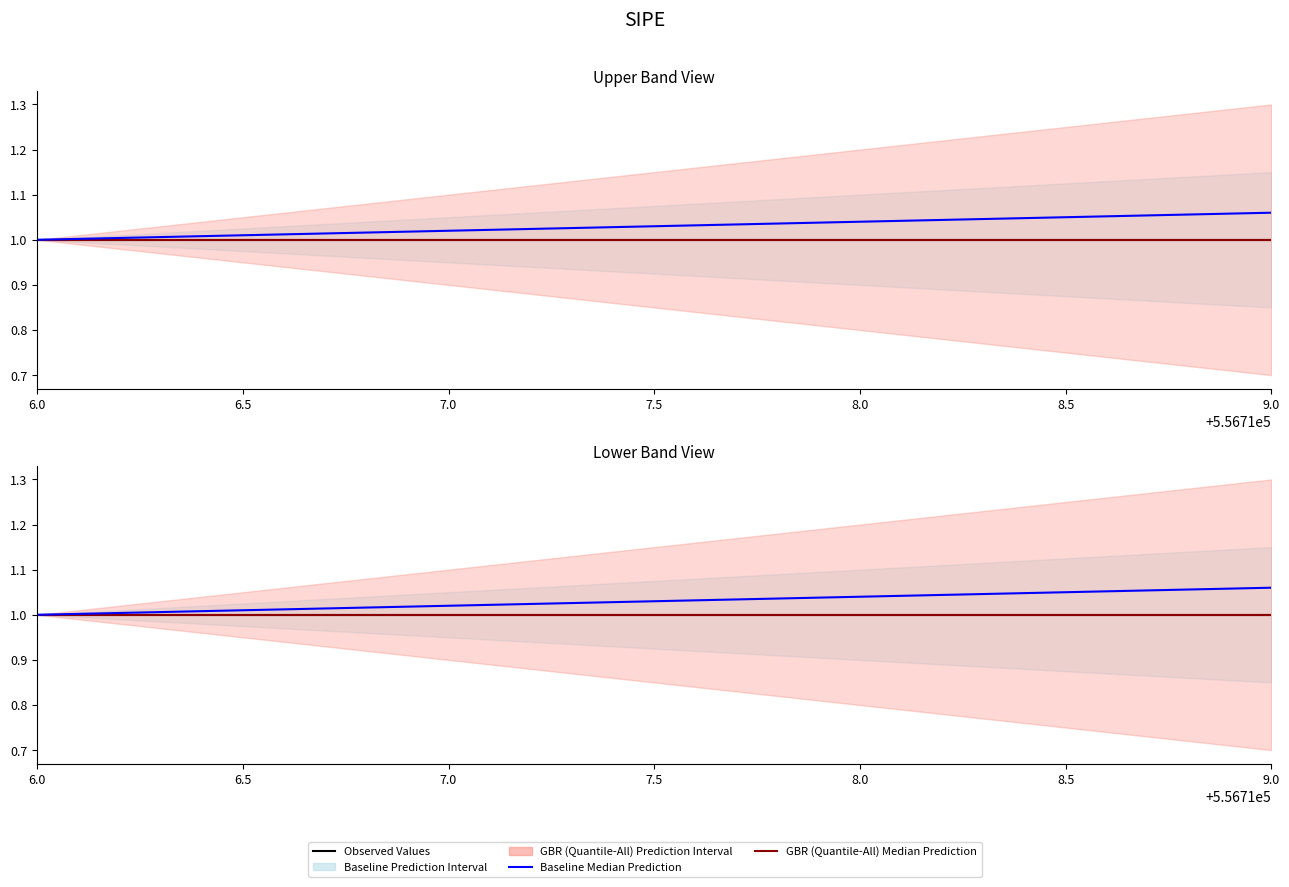

Does the chart display data point markers on the line(s)?

No